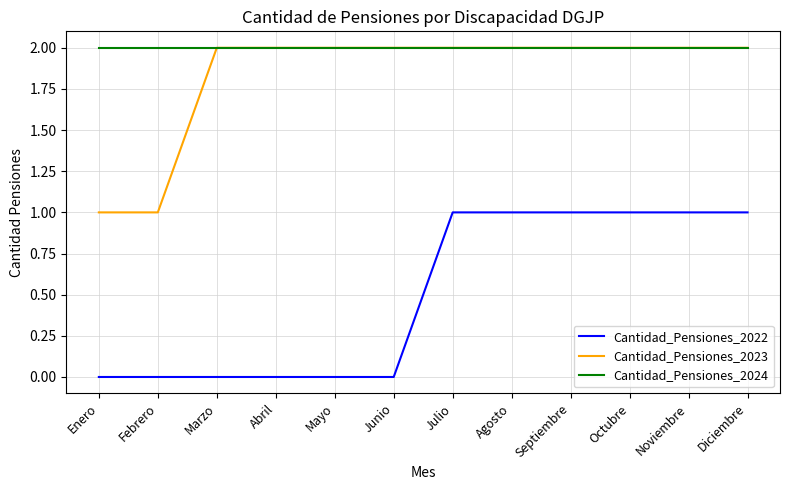

What position from the left is Enero?

1